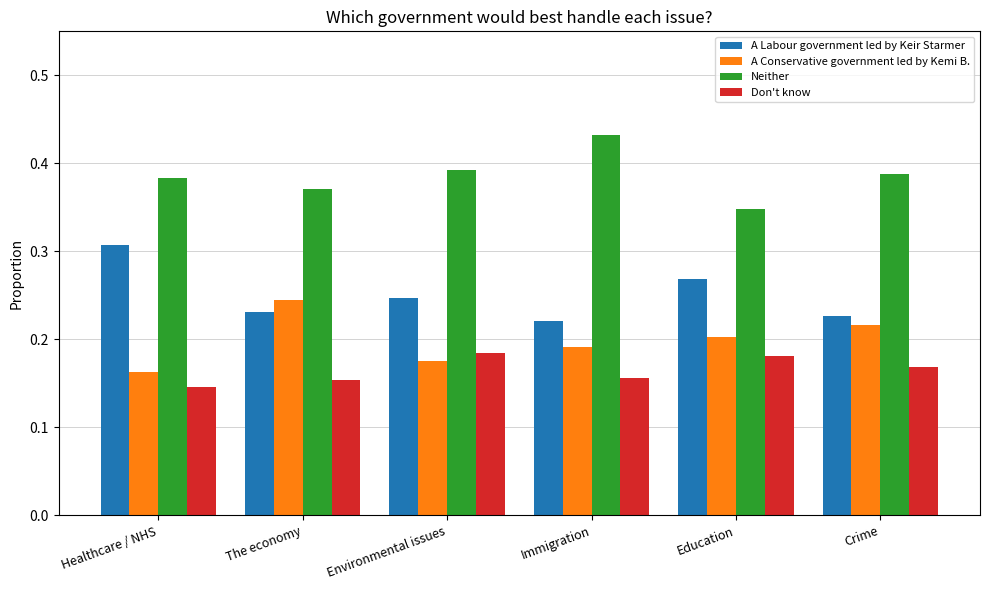

Count the Don't know values in the range 0 to 1.

6